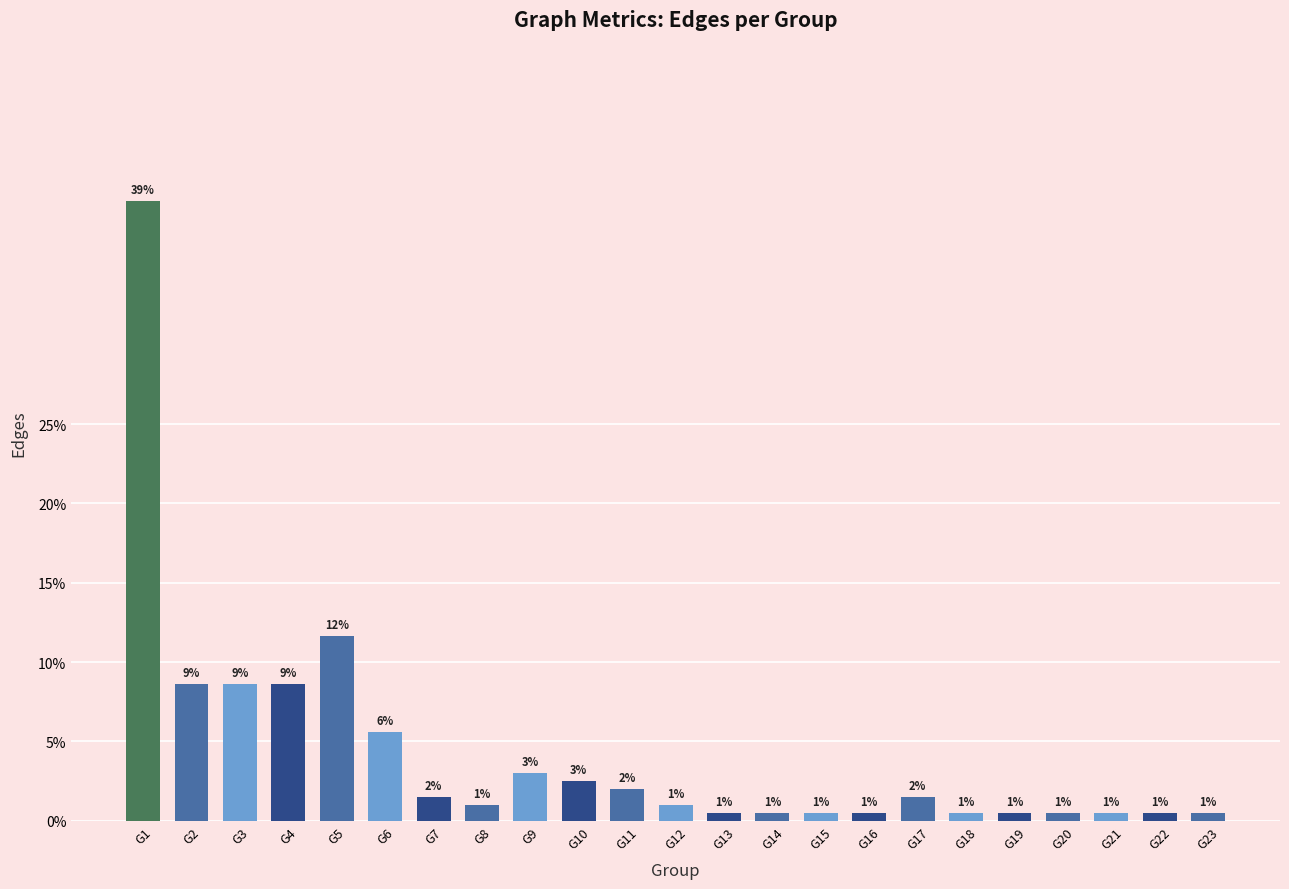

What is the change in value from G7 to G22?

-1.0